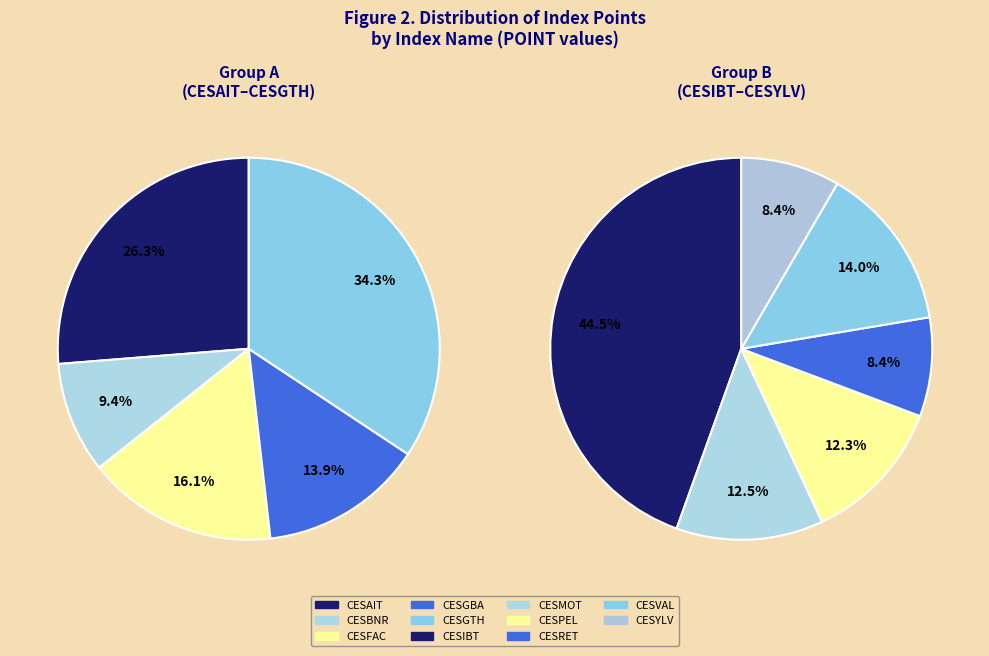

Is the sum of CESGTH and CESMOT greater than half?

No